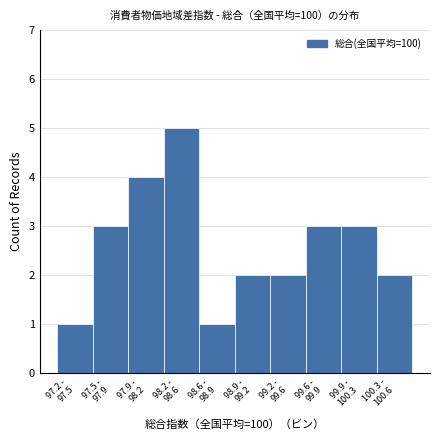

Reading left to right, list all the values displayed in this chart.

1	3	4	5	1	2	2	3	3	2